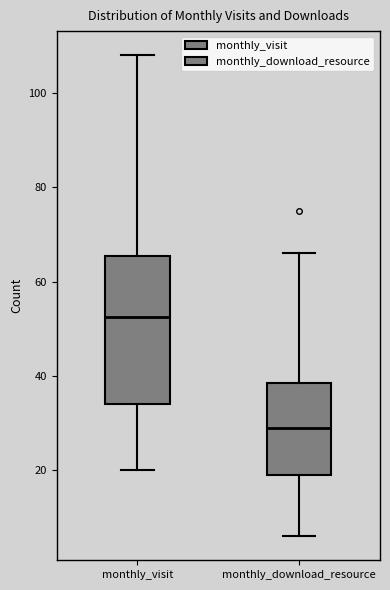

Comparing the boxes themselves (not the whiskers), which one is the tallest?

monthly_visit